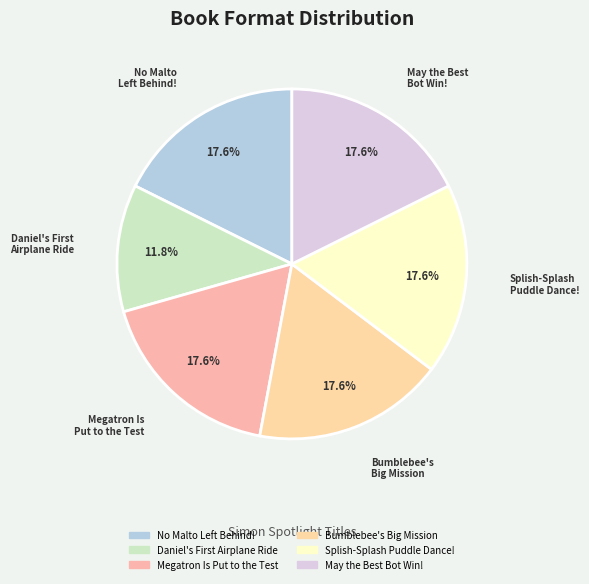

The Splish-Splash Puddle Dance! slice represents 31% of the pie. True or false?

False